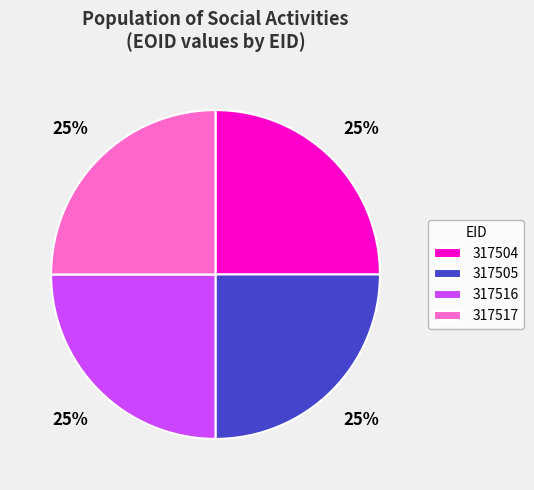

Count the number of slices in the pie.

4